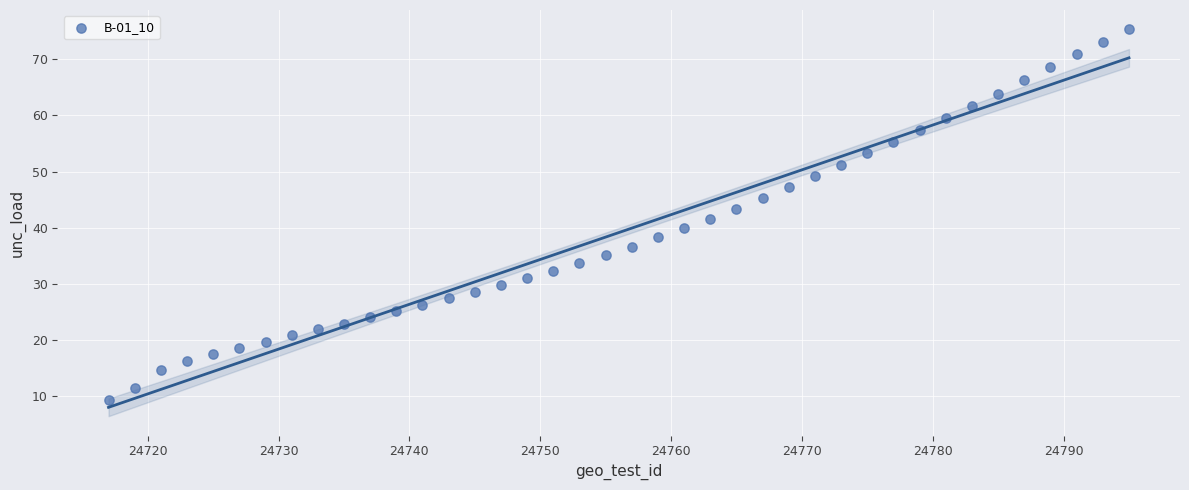

What is the range of X values (max minus min)?

78.0